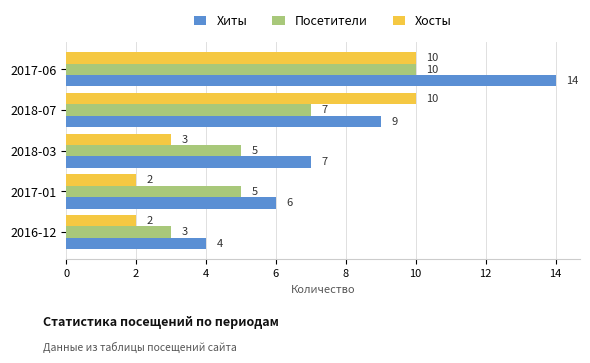

The value of Хиты at 2016-12 is 7. True or false?

False